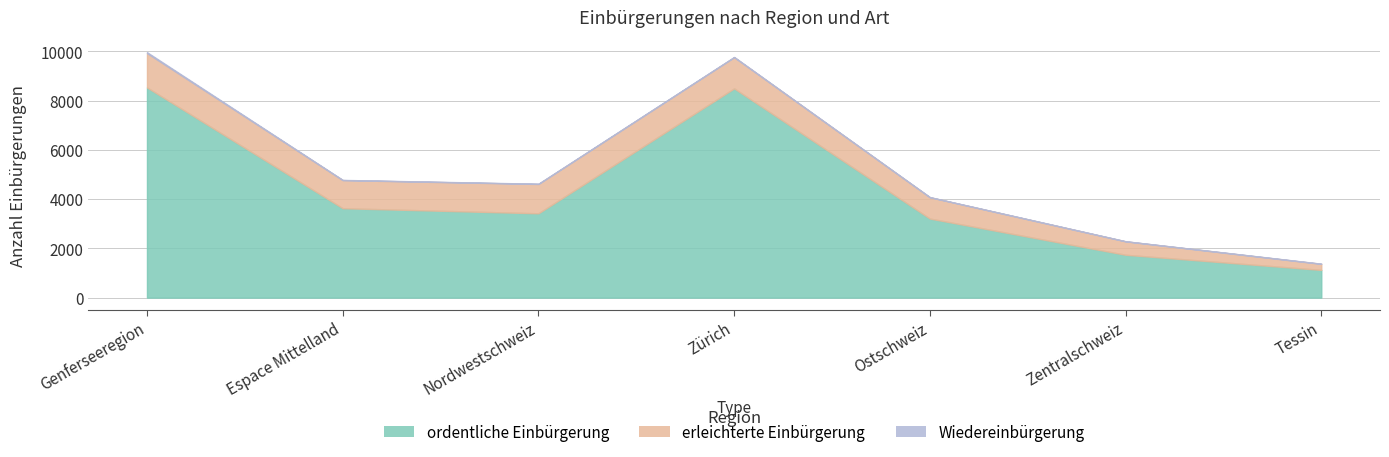

What is the label of the 4th point from the left?

Zürich